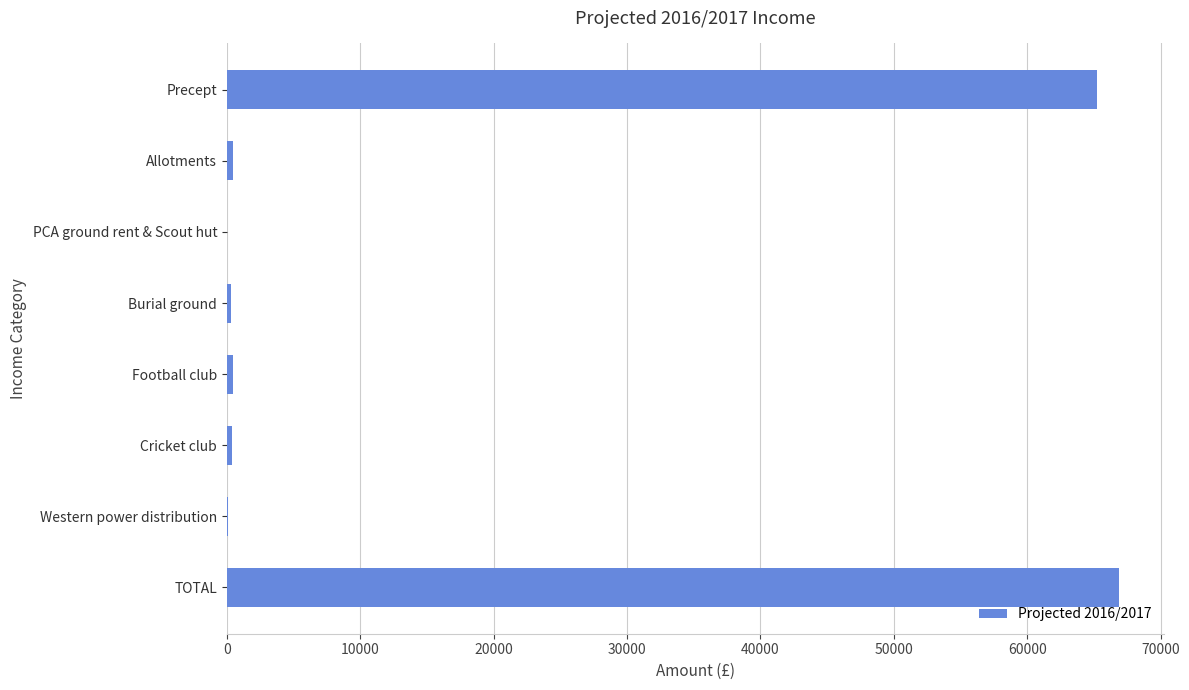

Which category has the highest value across all series?

TOTAL